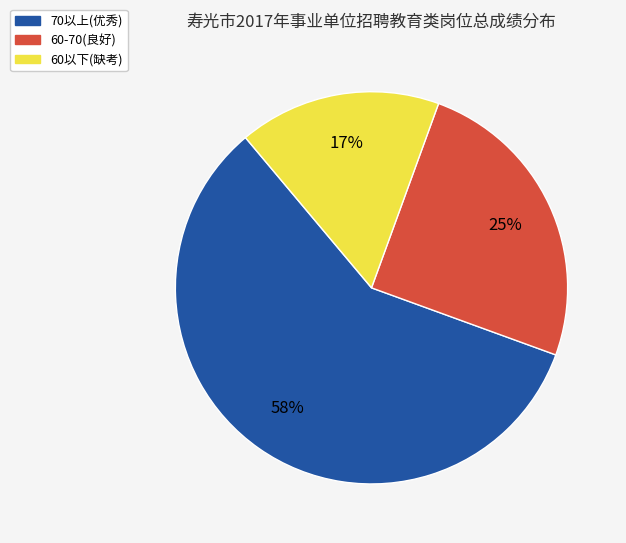

To the nearest percent, what is the average slice percentage?

33%